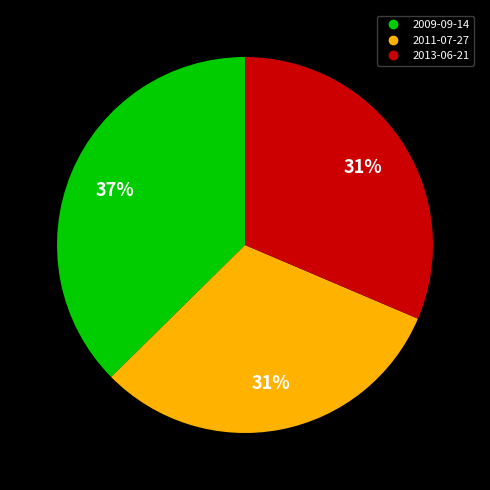

Is there any slice that represents more than half of the pie?

No